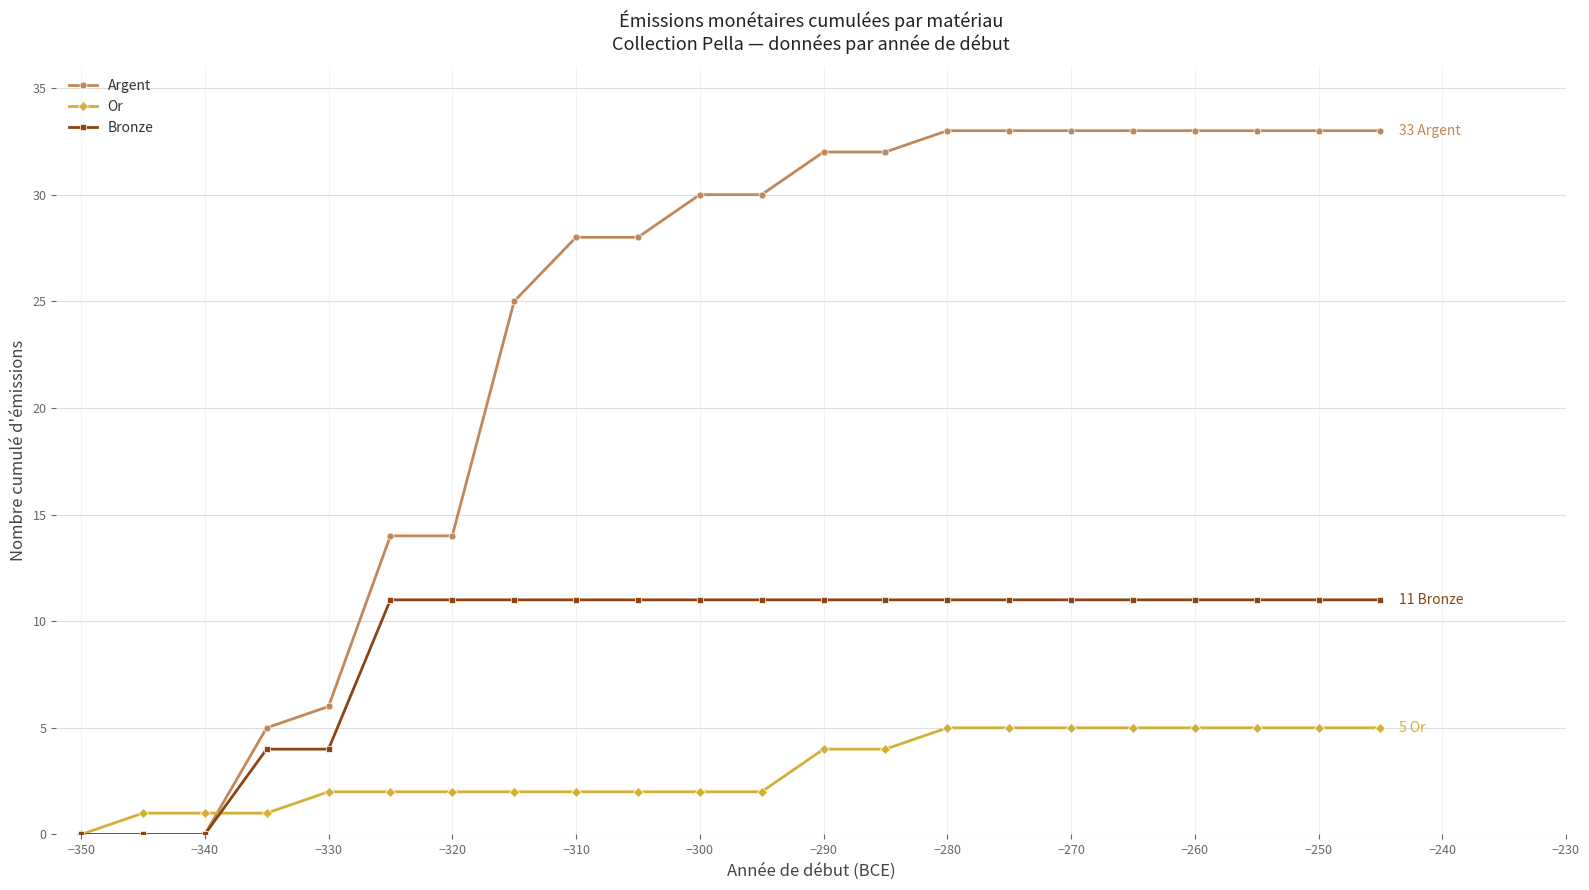

What is the value of the Bronze point at the 22nd from the left?

11